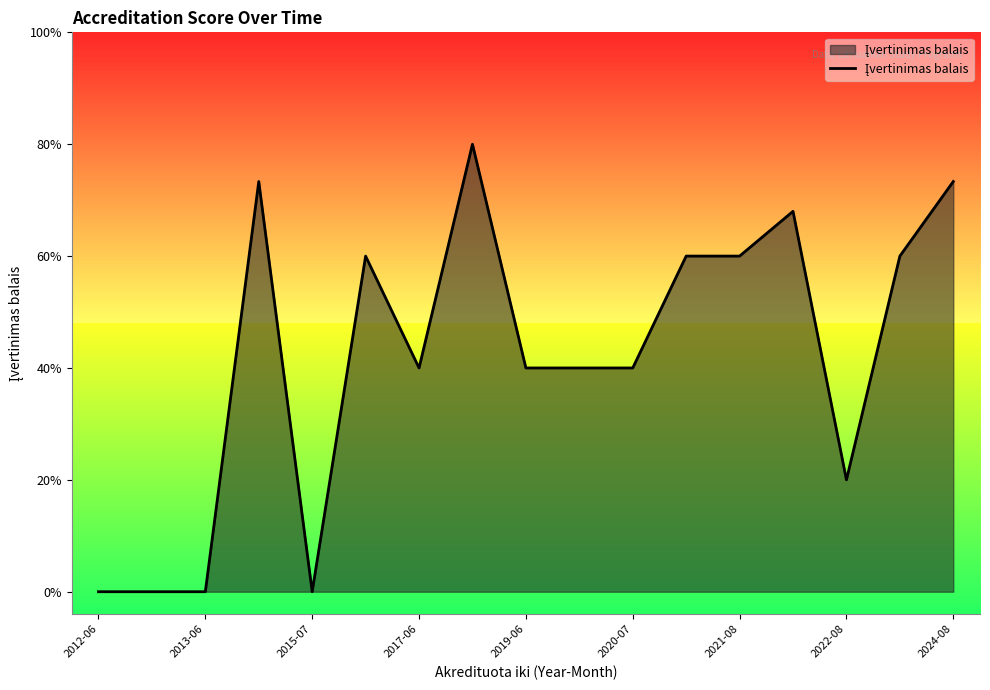

Is this an area chart (filled region under the line)?

Yes